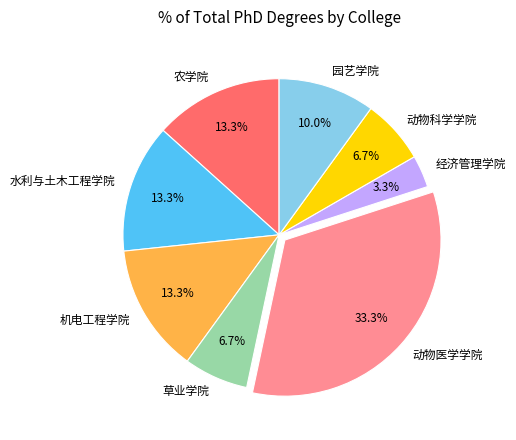

Which category has the biggest portion of the pie?

动物医学学院